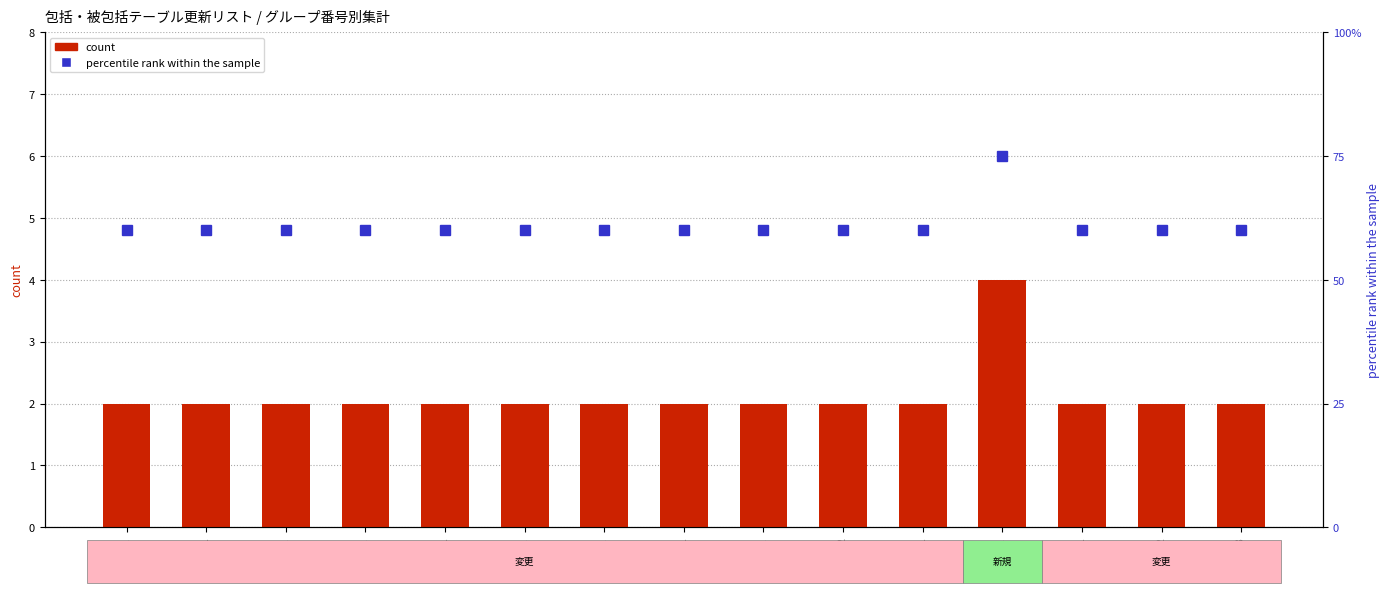

Read the count value at A301001.

2